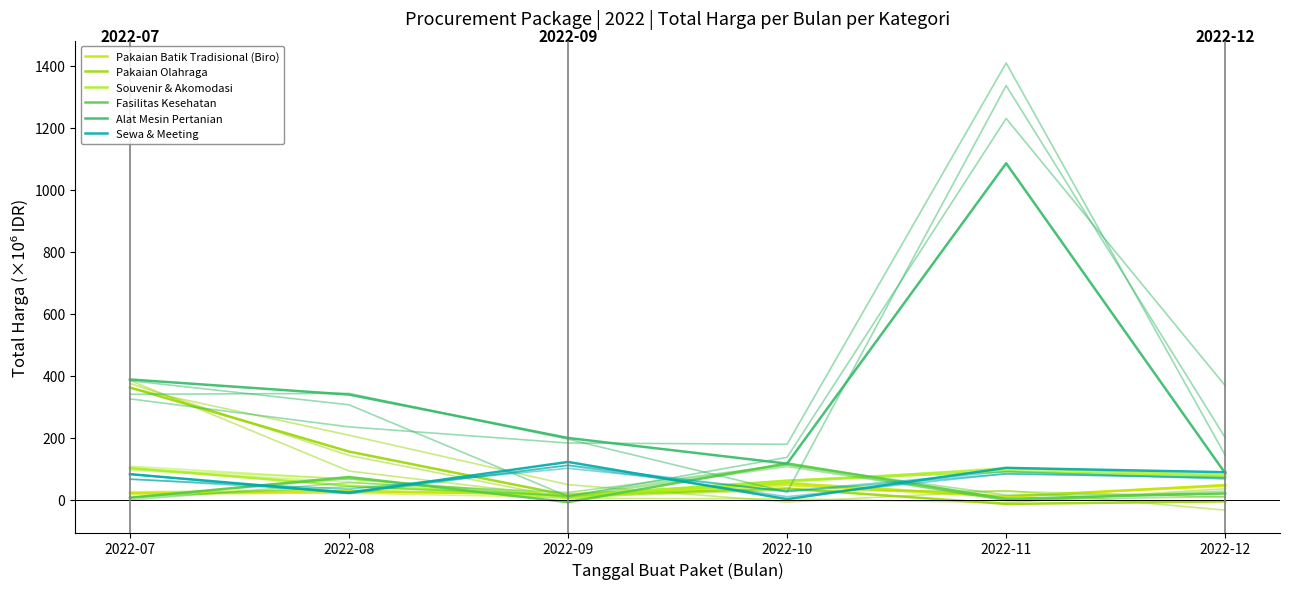

Which series has the largest range (max minus min)?

Alat Mesin Pertanian